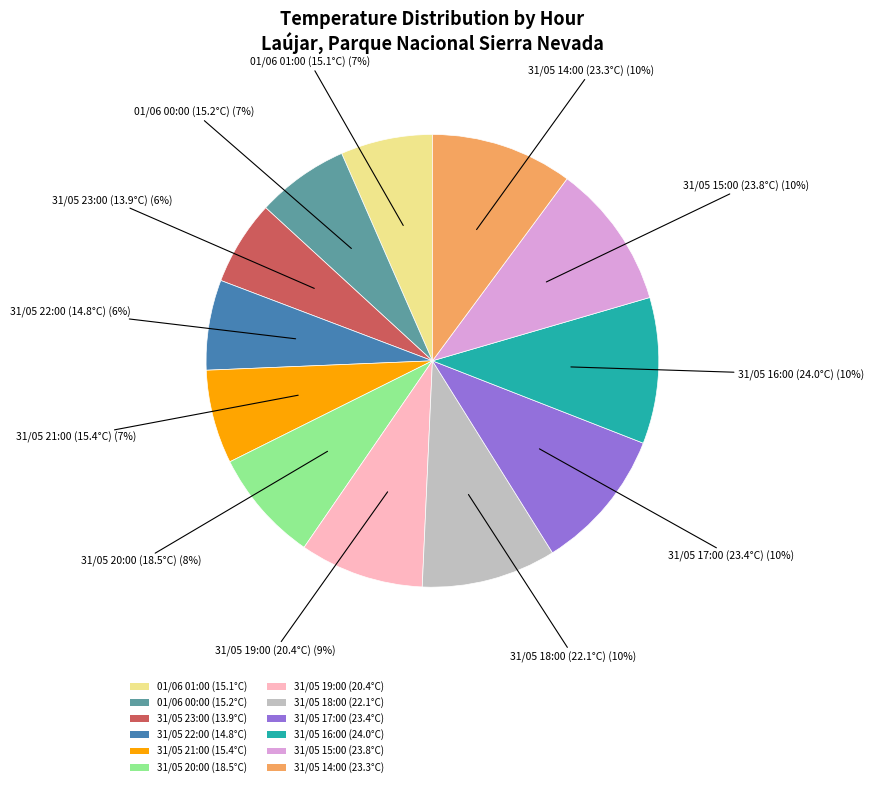

How many slices are in this pie chart?

12